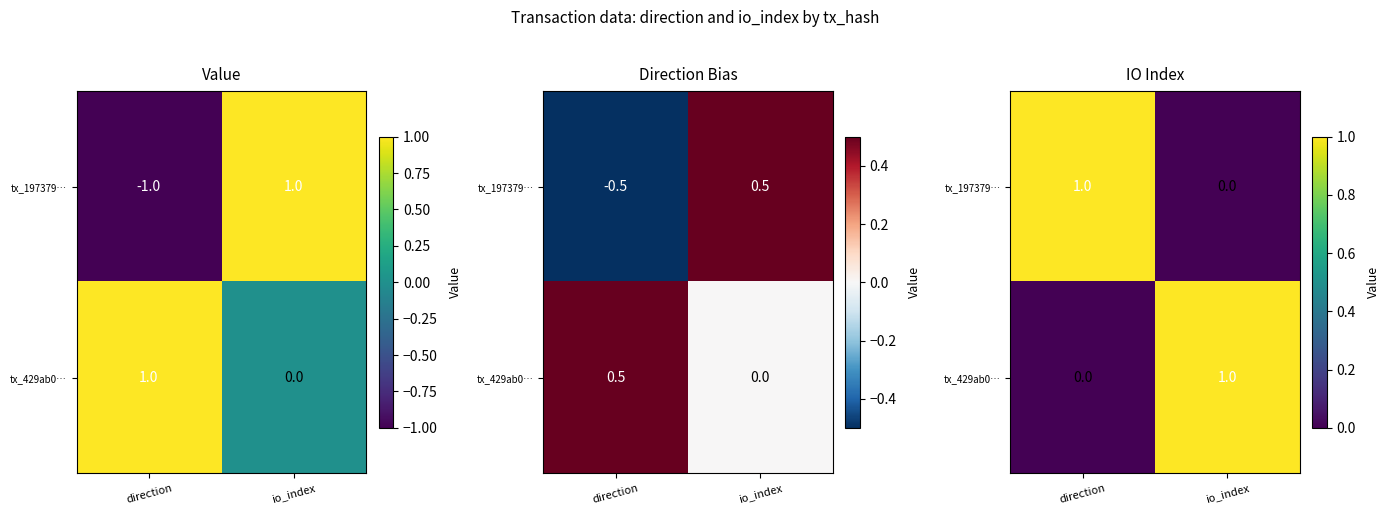

List the series in order of their peak value, highest first.

tx_197379…, tx_429ab0…